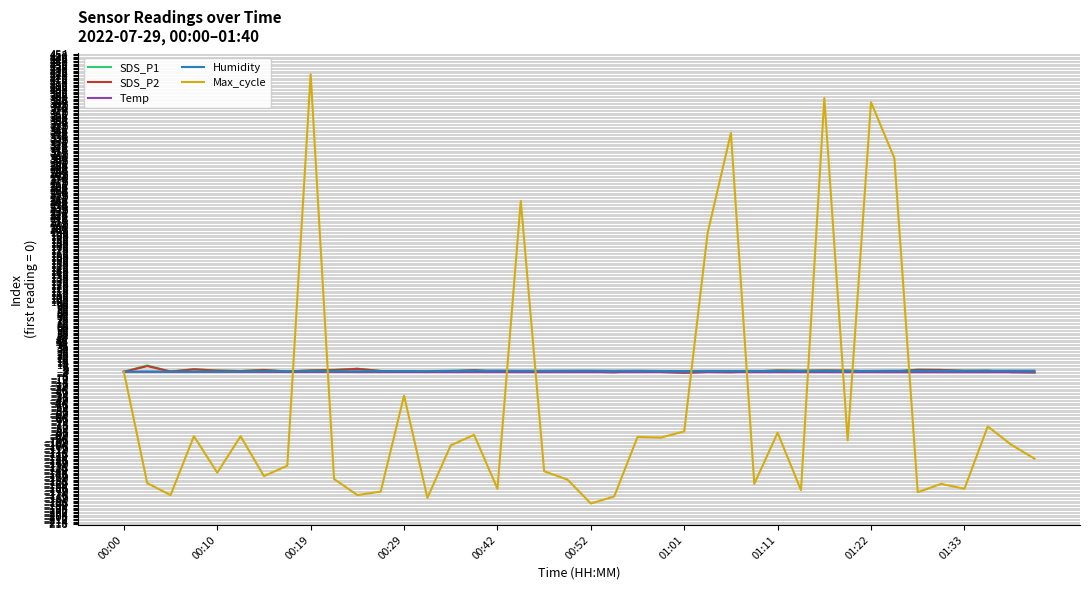

Which series has the widest spread of values?

Max_cycle